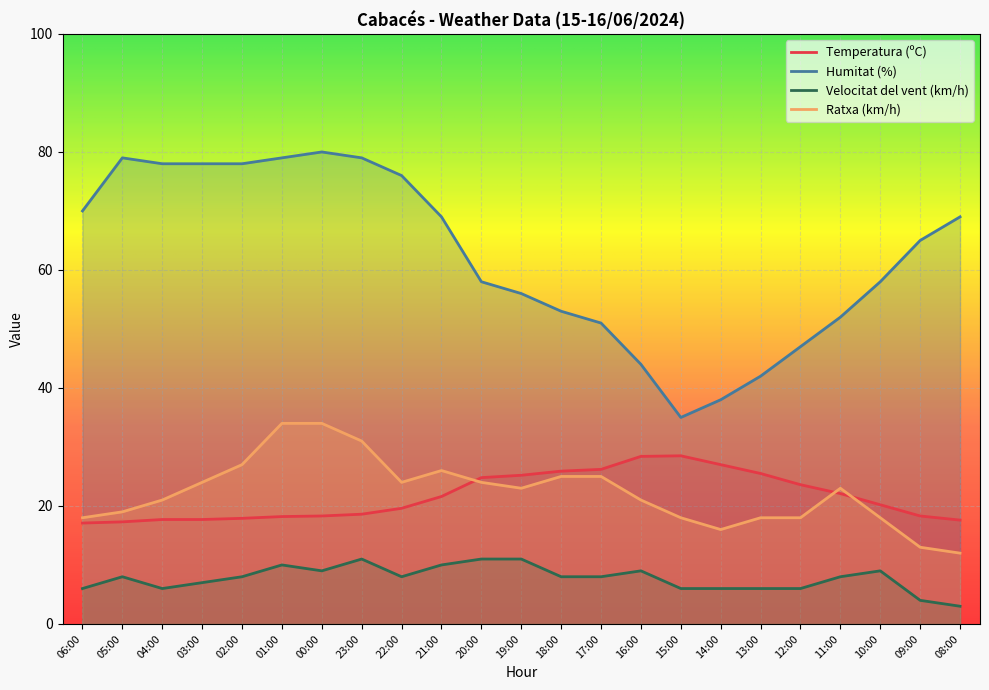

Rank the series at 15:00 from lowest to highest value.

Velocitat del vent (km/h), Ratxa (km/h), Temperatura (ºC), Humitat (%)